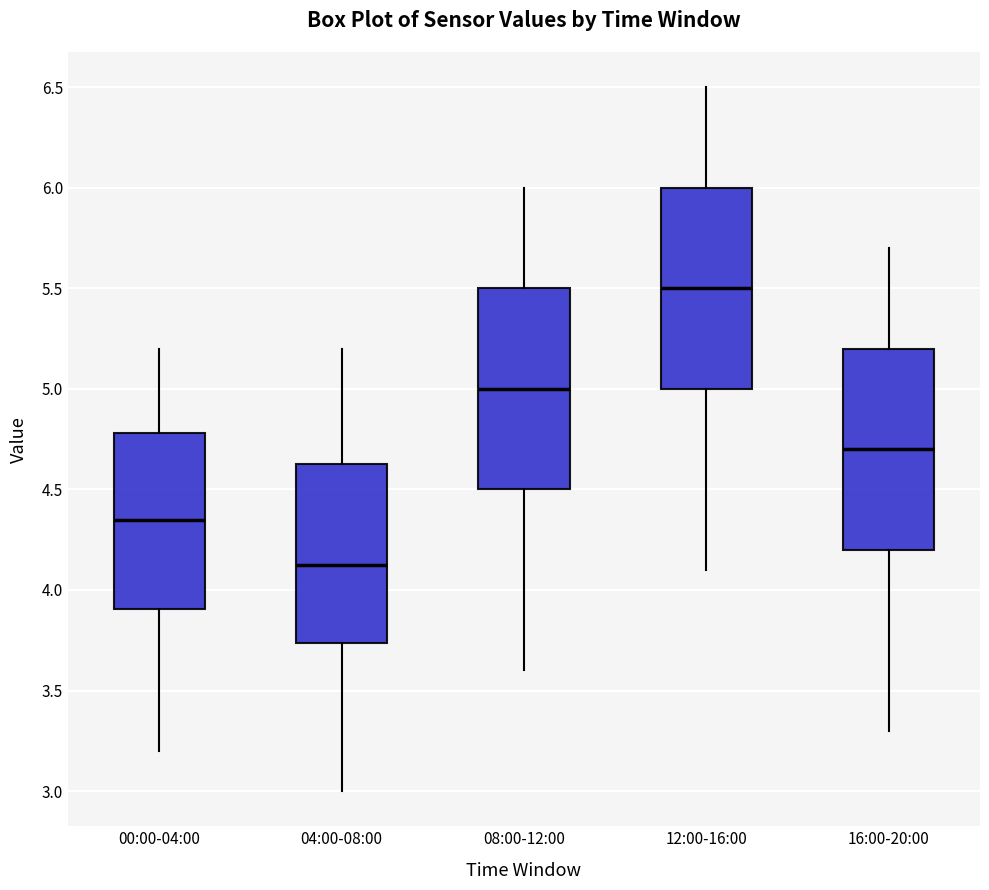

Reading left to right, read every box against the y-axis: the position of its median line, the range the box covers, and the ends of its whiskers. The values are not printed on the chart, so give them approximately, as read against the axis.

00:00-04:00: median 4.35, box 3.90 to 4.80, whiskers 3.20 to 5.20
04:00-08:00: median 4.15, box 3.75 to 4.65, whiskers 3.00 to 5.20
08:00-12:00: median 5.00, box 4.50 to 5.50, whiskers 3.60 to 6.00
12:00-16:00: median 5.50, box 5.00 to 6.00, whiskers 4.10 to 6.50
16:00-20:00: median 4.70, box 4.20 to 5.20, whiskers 3.30 to 5.70